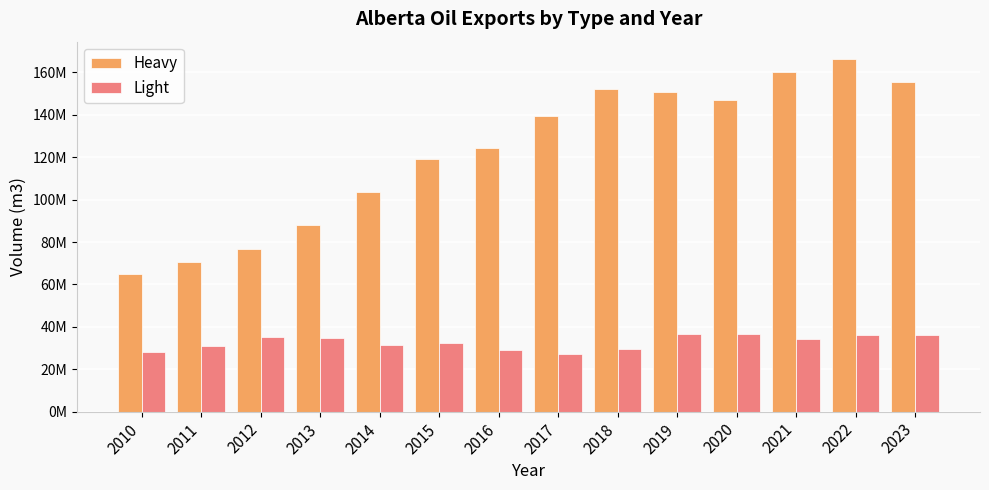

Reading right to left, what are all the values shown in this chart?

Heavy: 2023=155436793.4	2022=166173977.2	2021=160207141.4	2020=146979926.6	2019=150784934.0	2018=151962934.7	2017=139386833.0	2016=124551262.2	2015=118933247.4	2014=103357636.6	2013=87861634.1	2012=76498838.4	2011=70454979.1	2010=64812594.3
Light: 2023=36178606.9	2022=36052879.6	2021=34308864.8	2020=36591865.9	2019=36394532.4	2018=29337896.4	2017=27084300.4	2016=29154347.7	2015=32457558.1	2014=31465352.0	2013=34520659.3	2012=35268369.6	2011=30901074.9	2010=27936083.3